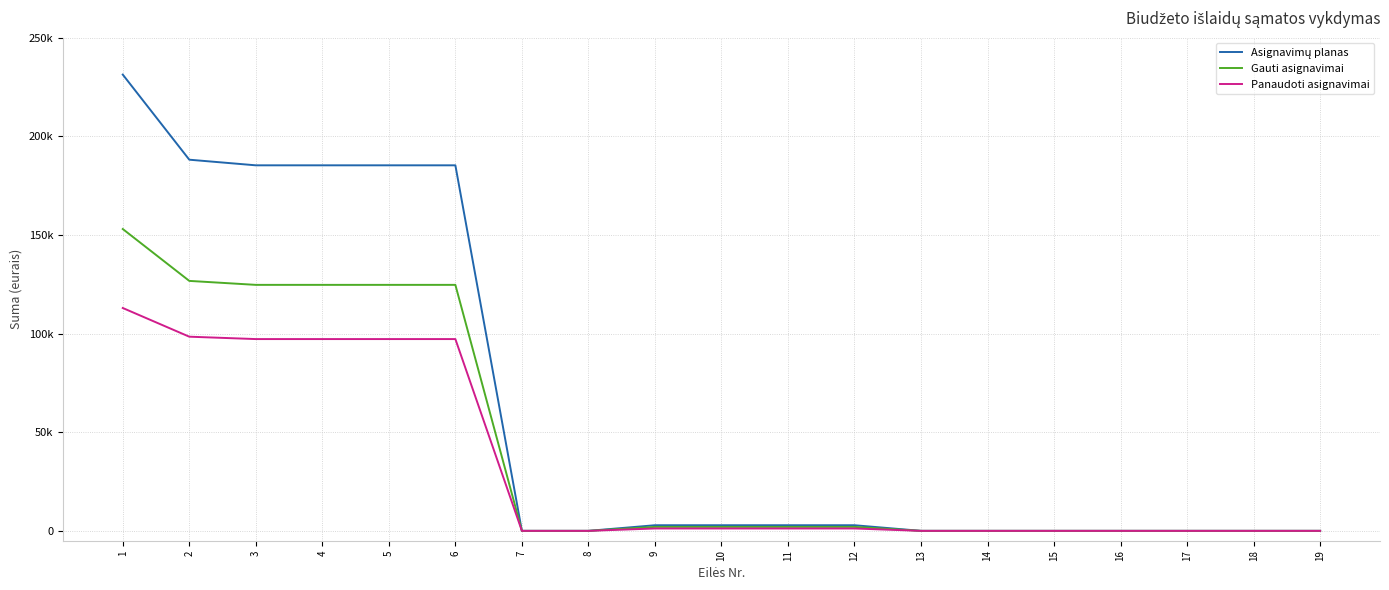

The value of Gauti asignavimai at 19 is 0.0. True or false?

True